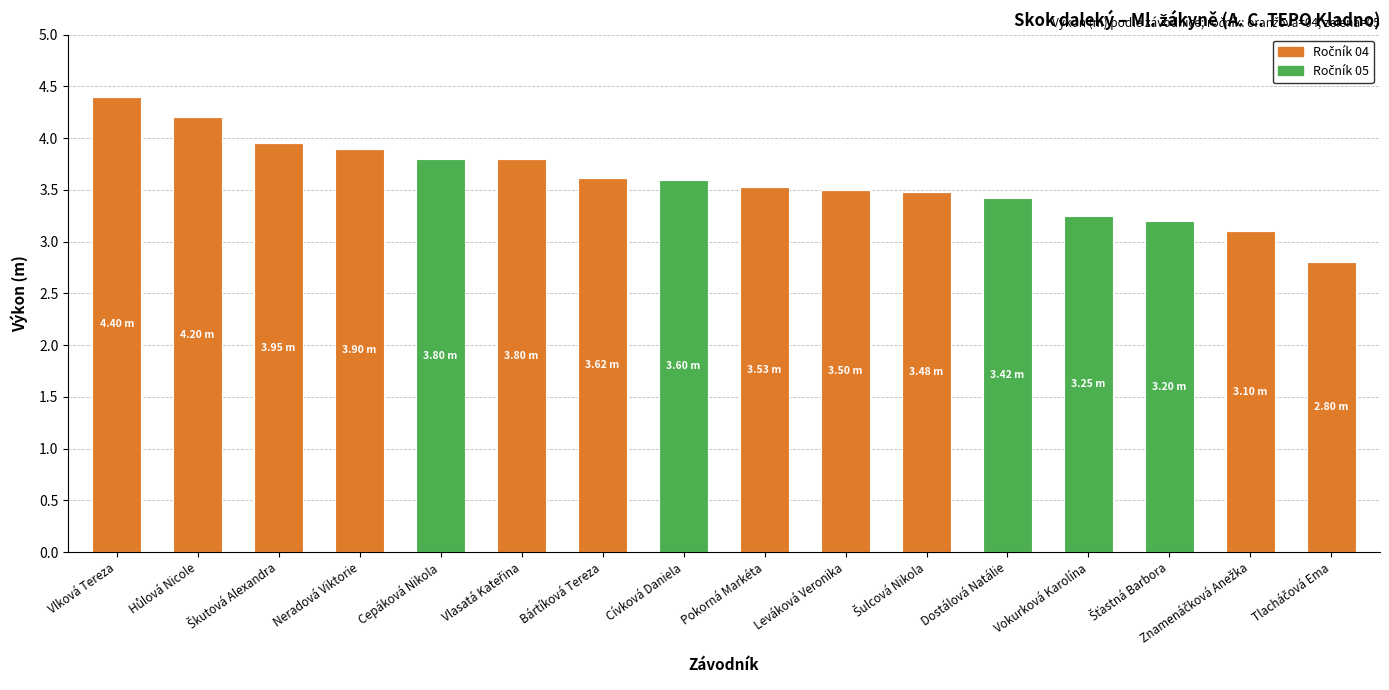

At which category is the sum across all series the highest?

Vlková Tereza